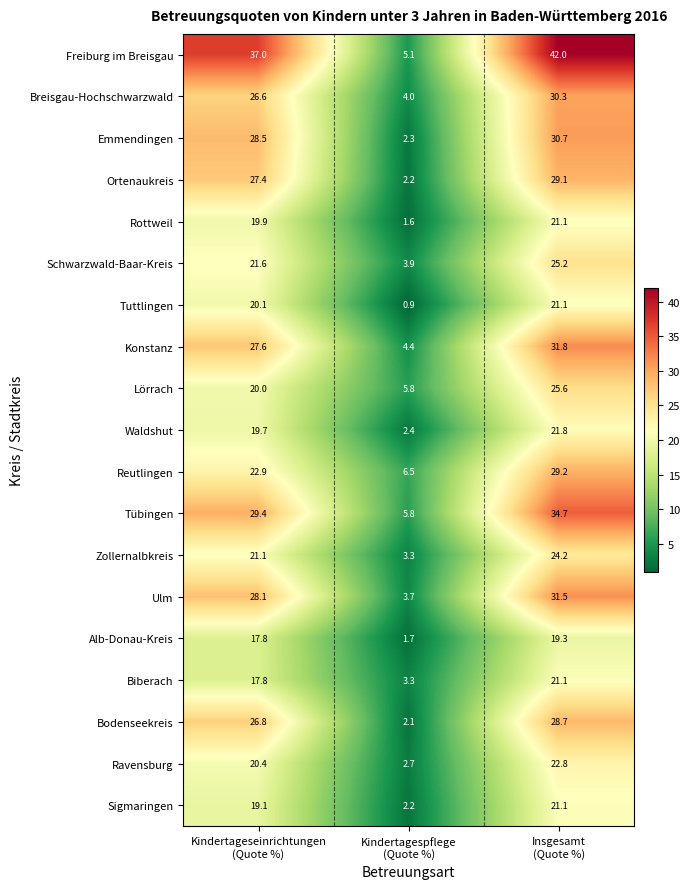

What is the spread (max minus min) of values at Insgesamt
(Quote %)?

22.7